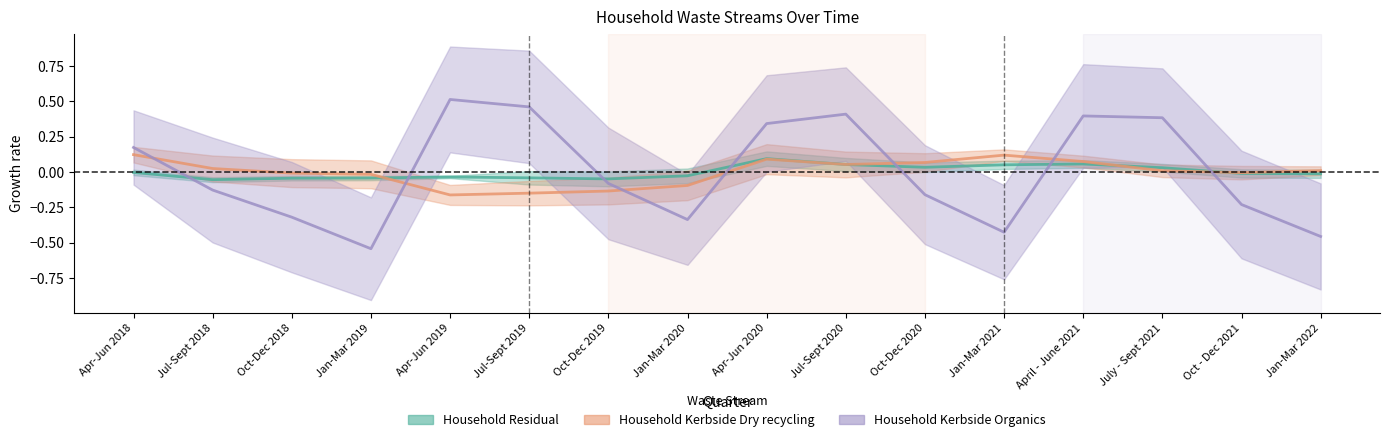

Where is the first local minimum for Household Kerbside Organics?

Jan-Mar 2019